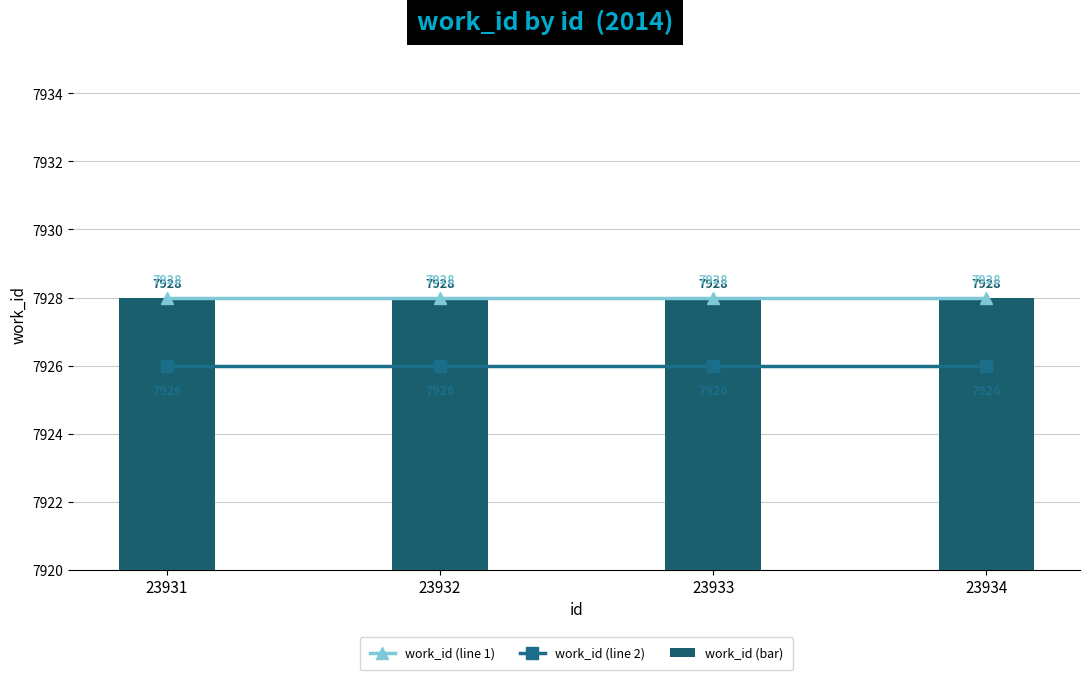

True or false: work_id (line 2) has a value of 7926 at 23932.

True